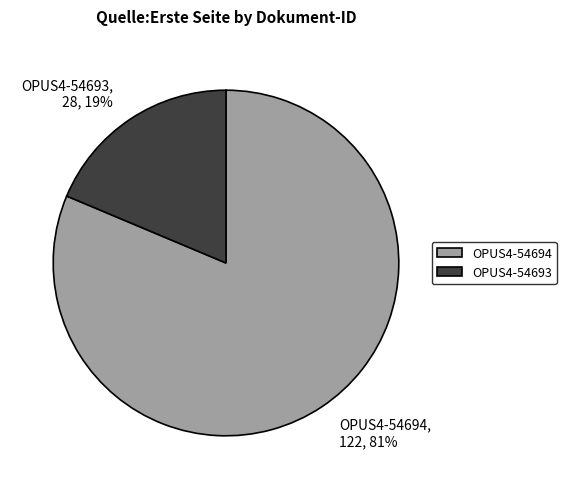

What is the majority slice?

OPUS4-54694